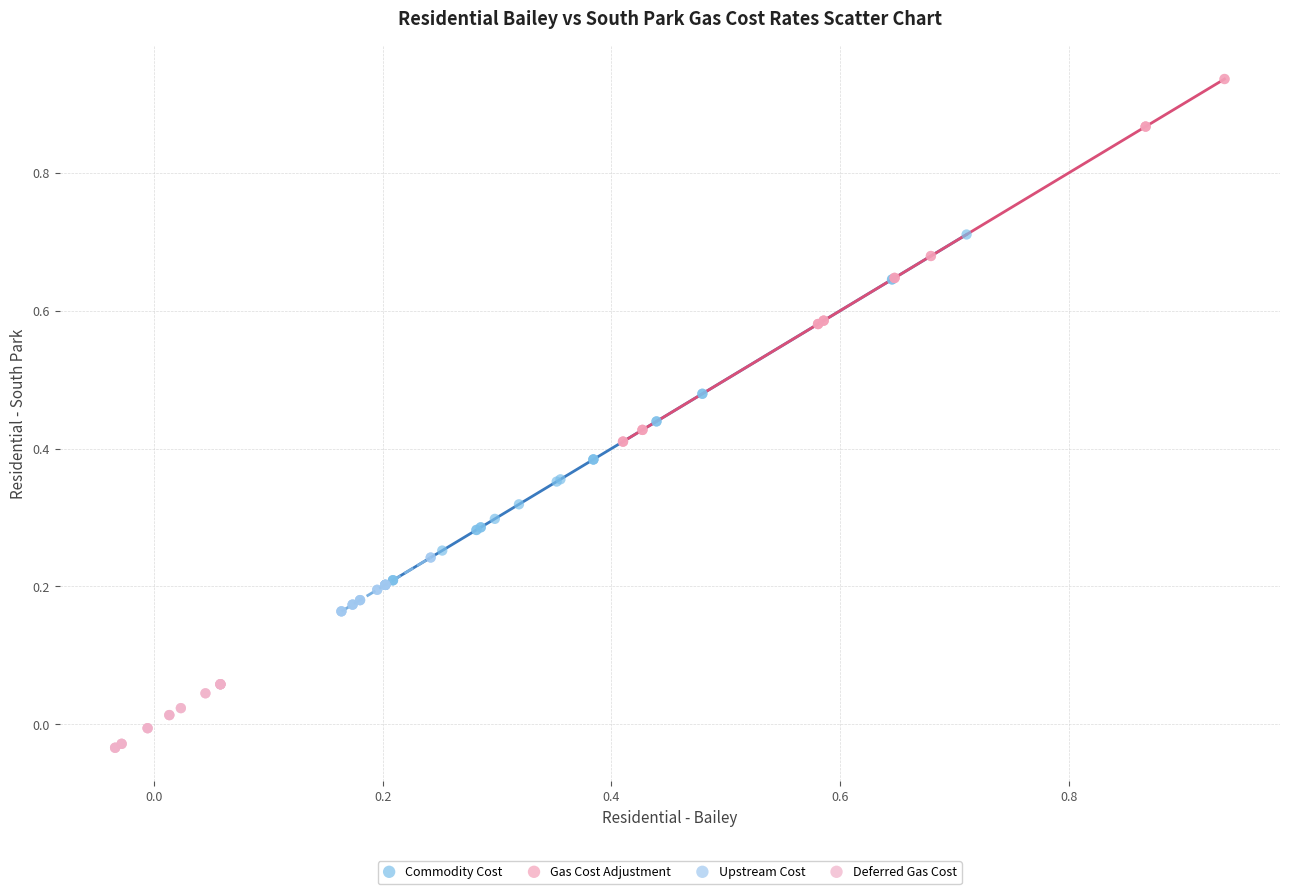

Which series has the widest spread of Y values?

Gas Cost Adjustment